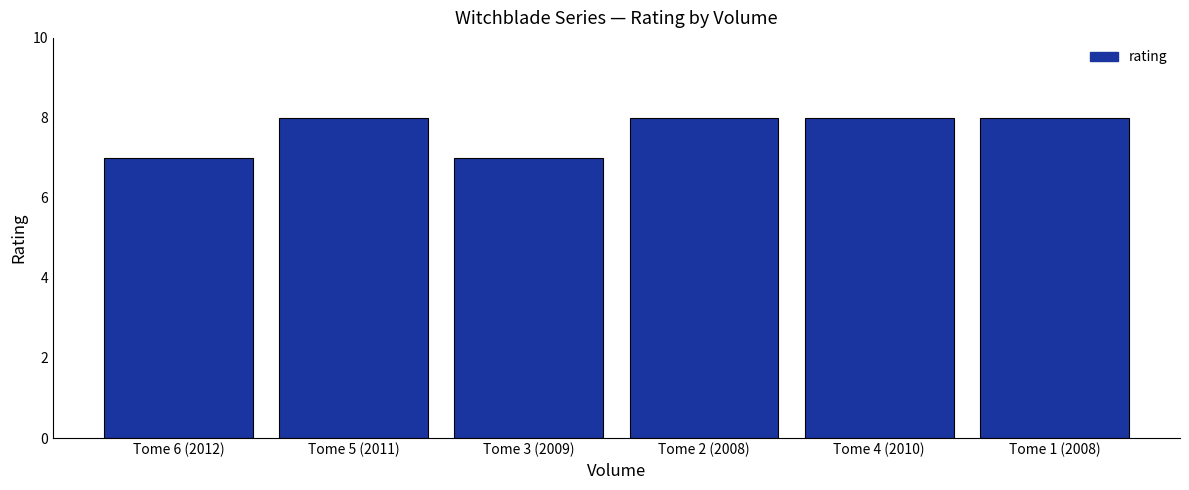

What is the difference between the maximum and minimum values?

1